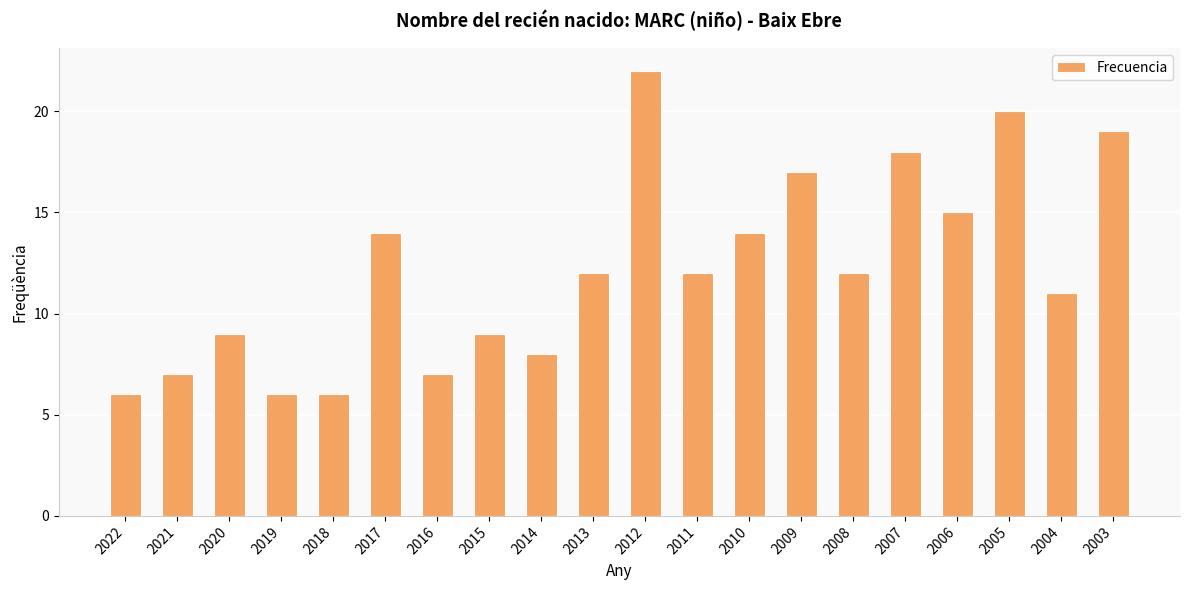

What is the difference between the second highest and second lowest values?

14